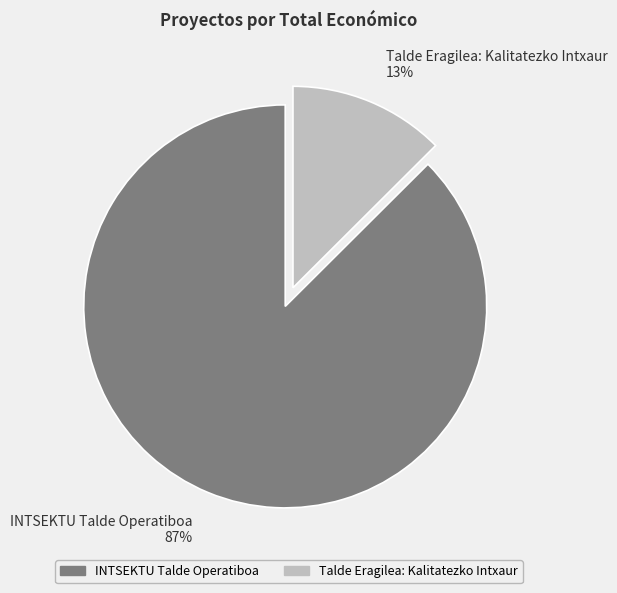

To the nearest percent, what percentage of the pie is Talde Eragilea: Kalitatezko Intxaur?

13%